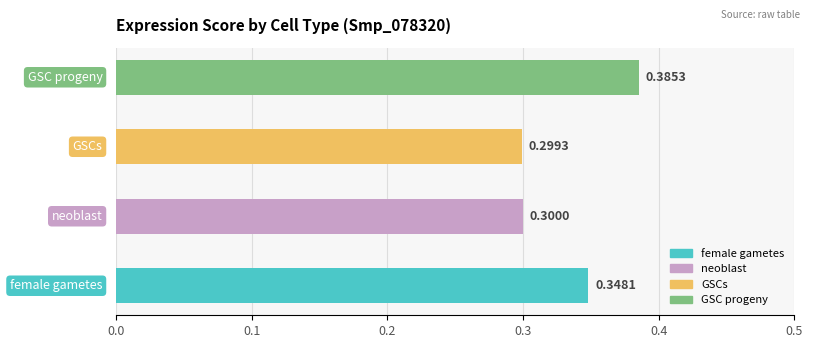

What is the sum of the values at neoblast and female gametes?

0.6